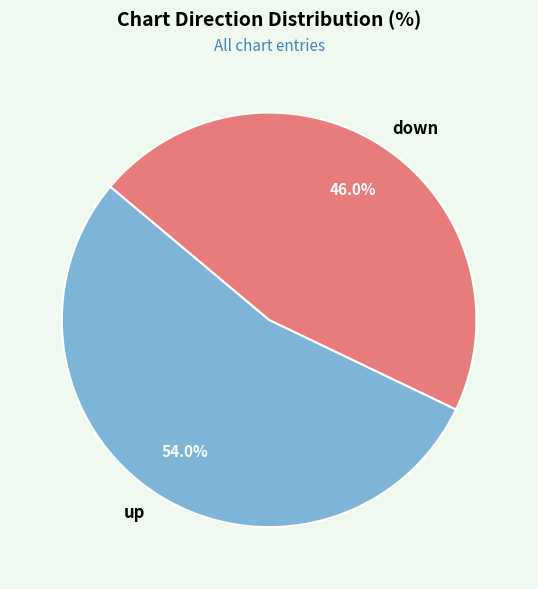

Is down the majority of the pie?

No